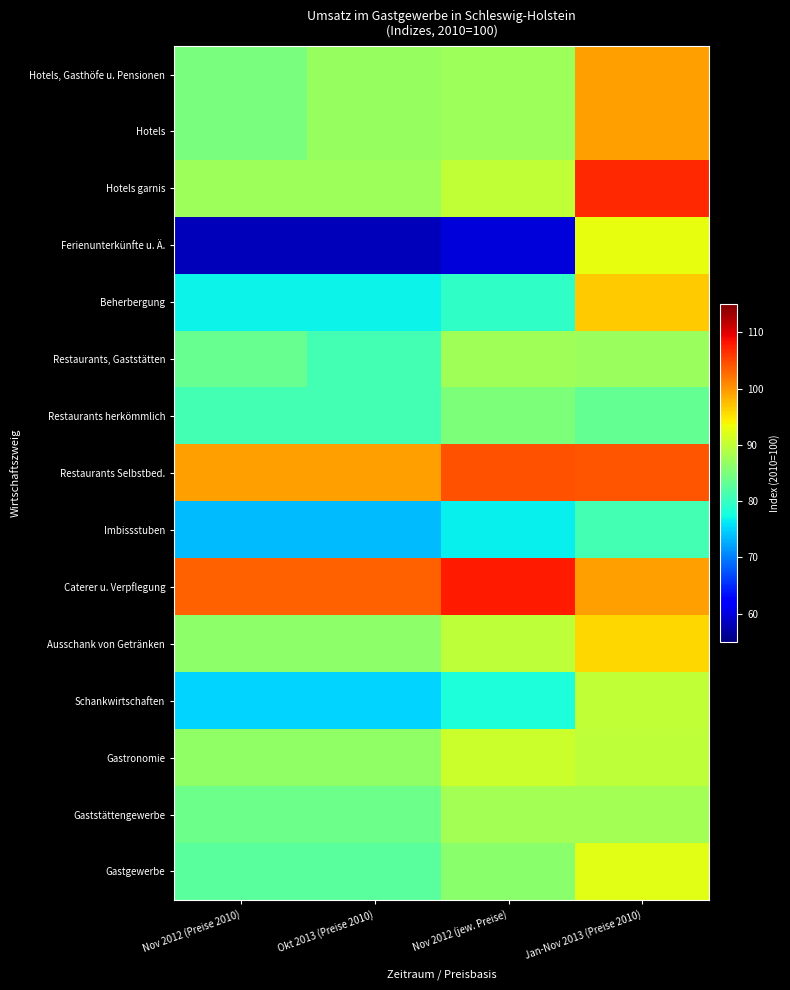

Reading left to right, what are all the values shown in this chart?

Hotels, Gasthöfe u. Pensionen: Nov 2012 (Preise 2010)=84.9	Okt 2013 (Preise 2010)=86.9	Nov 2012 (jew. Preise)=87.5	Jan-Nov 2013 (Preise 2010)=99.3
Hotels: Nov 2012 (Preise 2010)=84.9	Okt 2013 (Preise 2010)=86.9	Nov 2012 (jew. Preise)=87.5	Jan-Nov 2013 (Preise 2010)=99.3
Hotels garnis: Nov 2012 (Preise 2010)=87.5	Okt 2013 (Preise 2010)=87.5	Nov 2012 (jew. Preise)=90.1	Jan-Nov 2013 (Preise 2010)=107.0
Ferienunterkünfte u. Ä.: Nov 2012 (Preise 2010)=58.1	Okt 2013 (Preise 2010)=58.1	Nov 2012 (jew. Preise)=59.7	Jan-Nov 2013 (Preise 2010)=92.8
Beherbergung: Nov 2012 (Preise 2010)=76.9	Okt 2013 (Preise 2010)=76.9	Nov 2012 (jew. Preise)=79.4	Jan-Nov 2013 (Preise 2010)=96.6
Restaurants, Gaststätten: Nov 2012 (Preise 2010)=83.5	Okt 2013 (Preise 2010)=80.9	Nov 2012 (jew. Preise)=87.6	Jan-Nov 2013 (Preise 2010)=87.3
Restaurants herkömmlich: Nov 2012 (Preise 2010)=80.9	Okt 2013 (Preise 2010)=80.9	Nov 2012 (jew. Preise)=85.0	Jan-Nov 2013 (Preise 2010)=83.2
Restaurants Selbstbed.: Nov 2012 (Preise 2010)=99.3	Okt 2013 (Preise 2010)=99.3	Nov 2012 (jew. Preise)=104.4	Jan-Nov 2013 (Preise 2010)=104.2
Imbissstuben: Nov 2012 (Preise 2010)=73.7	Okt 2013 (Preise 2010)=73.7	Nov 2012 (jew. Preise)=76.7	Jan-Nov 2013 (Preise 2010)=80.9
Caterer u. Verpflegung: Nov 2012 (Preise 2010)=103.3	Okt 2013 (Preise 2010)=103.3	Nov 2012 (jew. Preise)=107.8	Jan-Nov 2013 (Preise 2010)=99.5
Ausschank von Getränken: Nov 2012 (Preise 2010)=86.3	Okt 2013 (Preise 2010)=86.3	Nov 2012 (jew. Preise)=89.8	Jan-Nov 2013 (Preise 2010)=95.9
Schankwirtschaften: Nov 2012 (Preise 2010)=75.1	Okt 2013 (Preise 2010)=75.1	Nov 2012 (jew. Preise)=78.1	Jan-Nov 2013 (Preise 2010)=90.1
Gastronomie: Nov 2012 (Preise 2010)=86.6	Okt 2013 (Preise 2010)=86.6	Nov 2012 (jew. Preise)=90.7	Jan-Nov 2013 (Preise 2010)=89.7
Gaststättengewerbe: Nov 2012 (Preise 2010)=83.9	Okt 2013 (Preise 2010)=83.9	Nov 2012 (jew. Preise)=87.9	Jan-Nov 2013 (Preise 2010)=88.0
Gastgewerbe: Nov 2012 (Preise 2010)=82.6	Okt 2013 (Preise 2010)=82.6	Nov 2012 (jew. Preise)=86.1	Jan-Nov 2013 (Preise 2010)=92.4